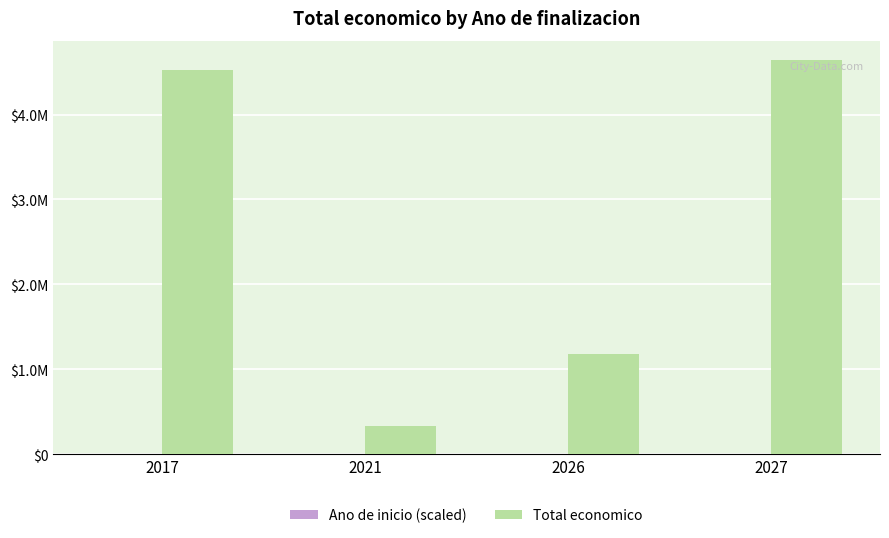

Rank the series by their average value, from highest to lowest.

Total economico, Ano de inicio (scaled)